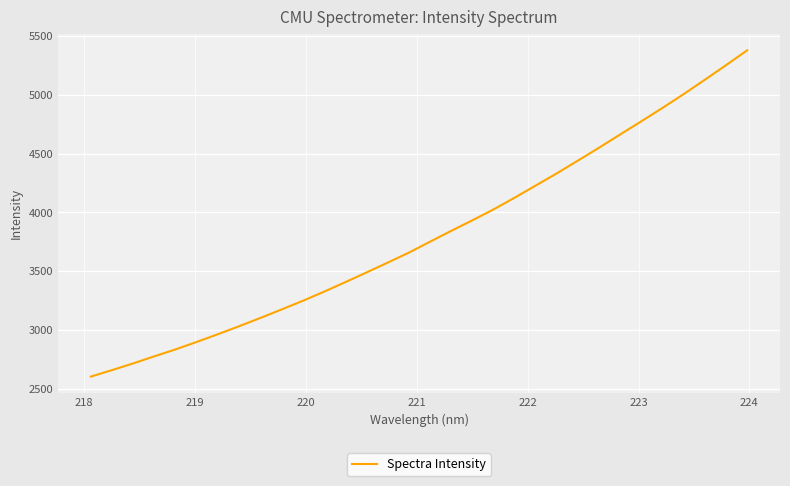

What is the maximum value shown in the chart?

5379.9